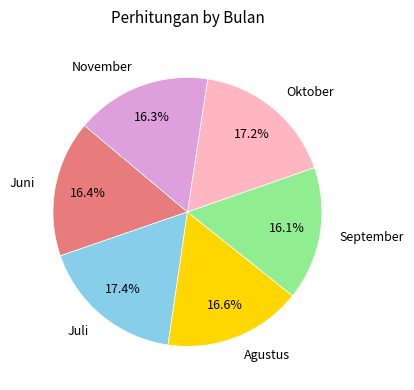

The November slice represents 3% of the pie. True or false?

False